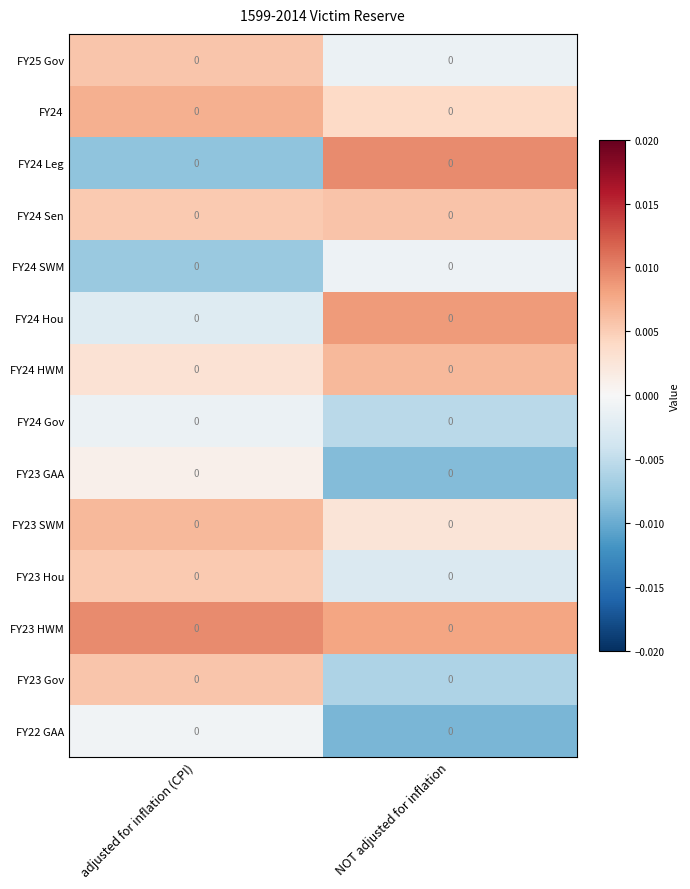

True or false: FY24 SWM has a value of -0.0 at NOT adjusted for inflation.

False